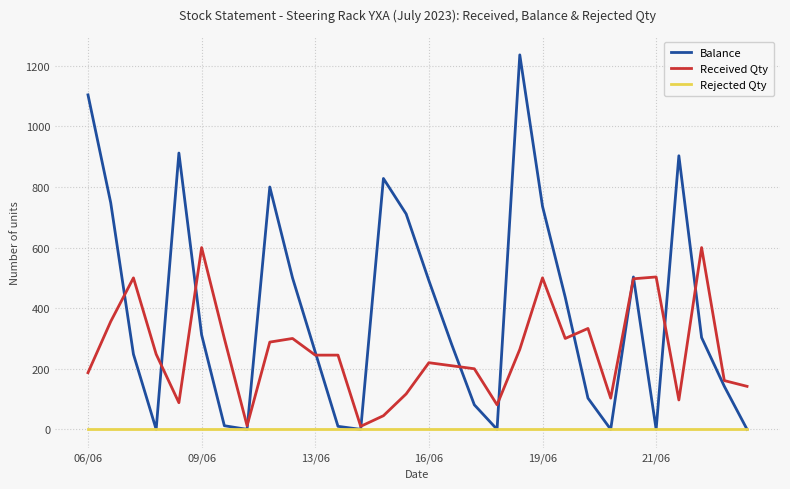

Rank the series by their average value, from lowest to highest.

Rejected Qty, Received Qty, Balance